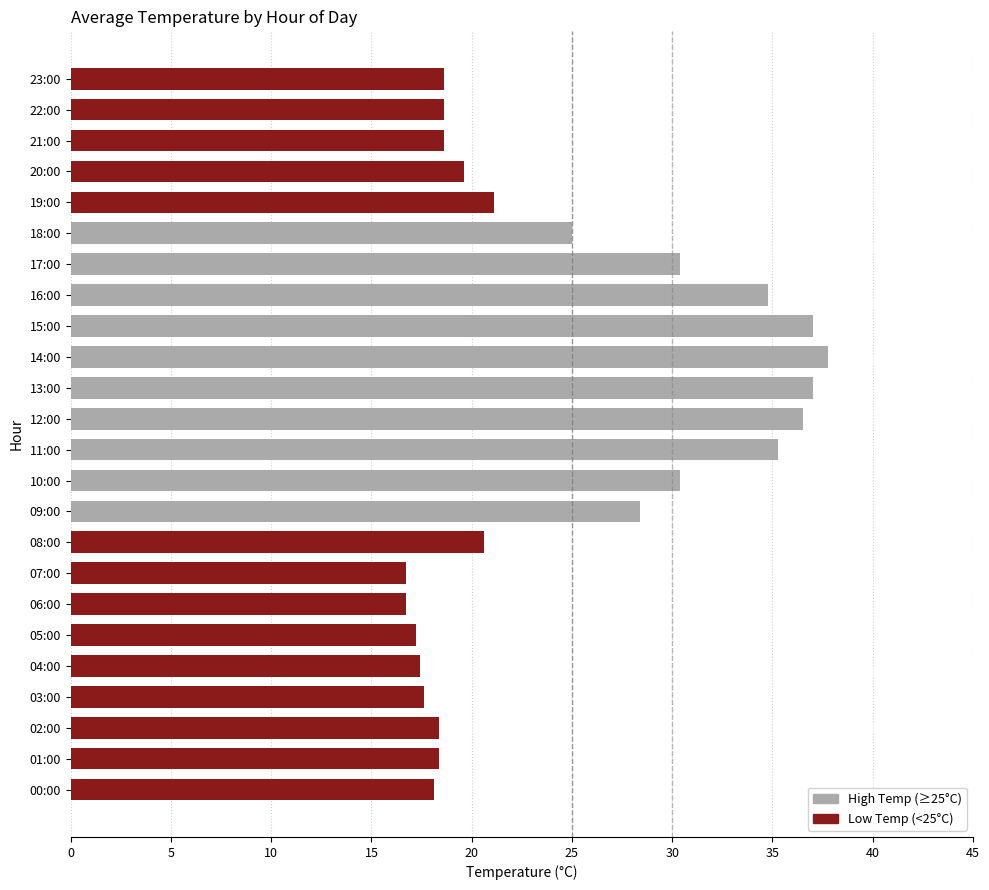

How many values are below 20?

12